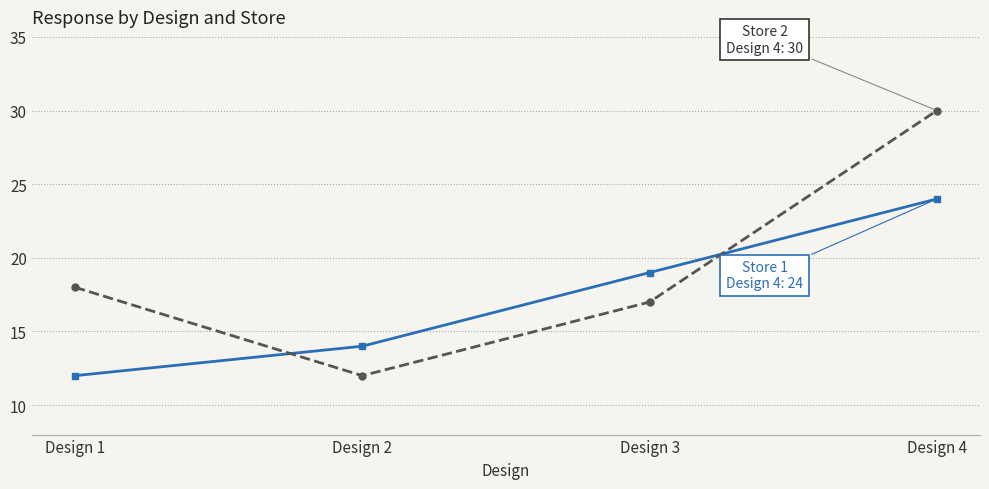

What is the total value across all series at Design 4?

54